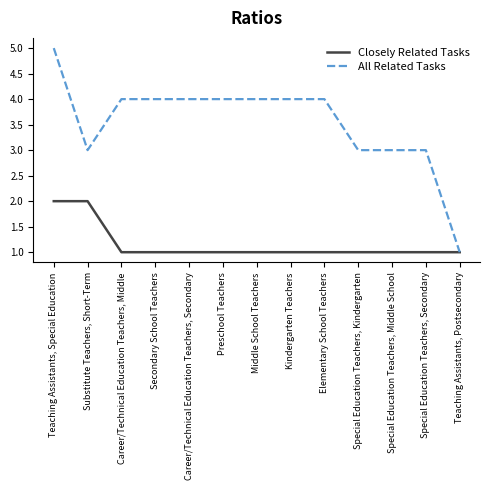

Which series has the widest spread of values?

All Related Tasks